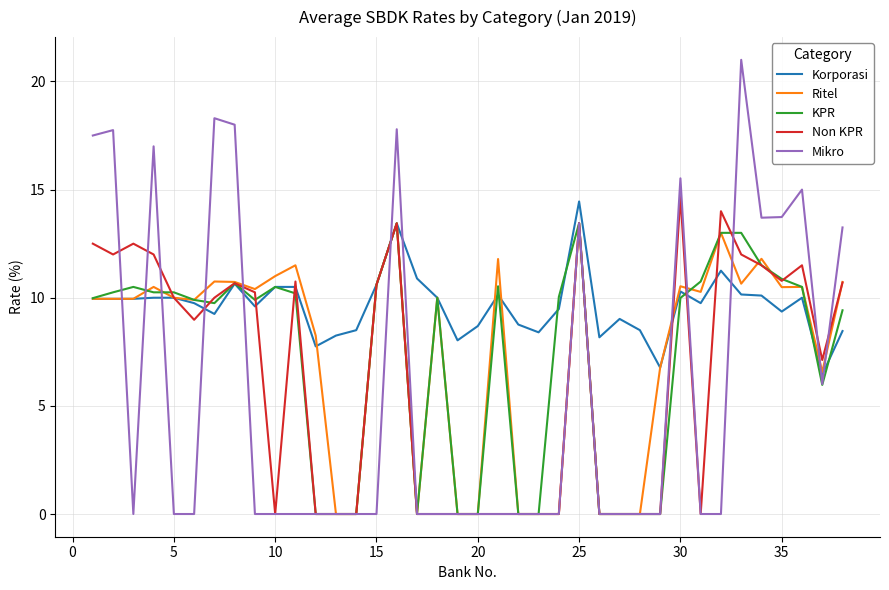

Which series has the largest total across all categories?

Korporasi